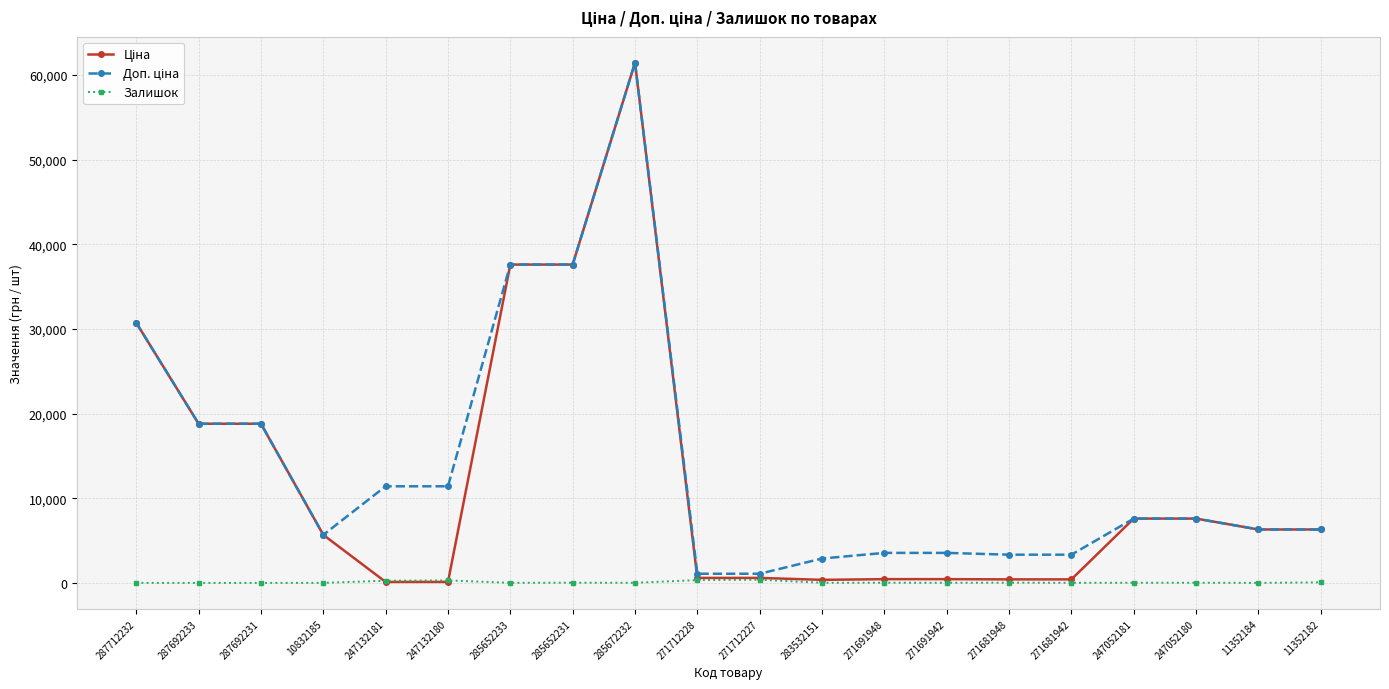

What position from the right is 247052180?

3